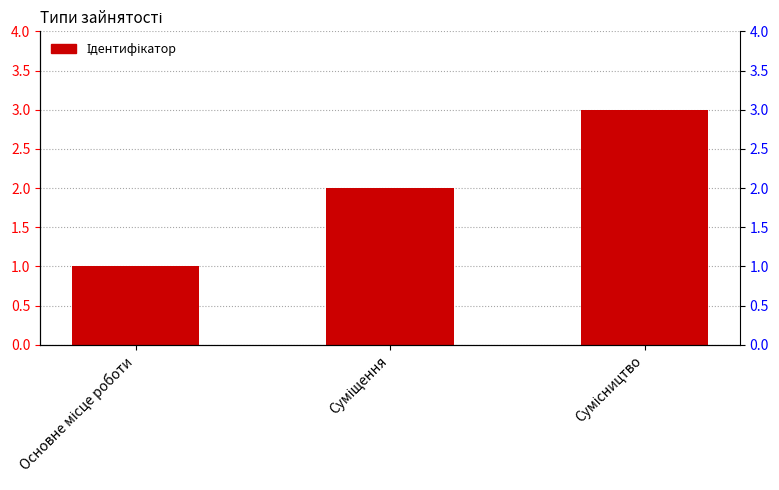

Where does the data first go above 2?

Сумісництво